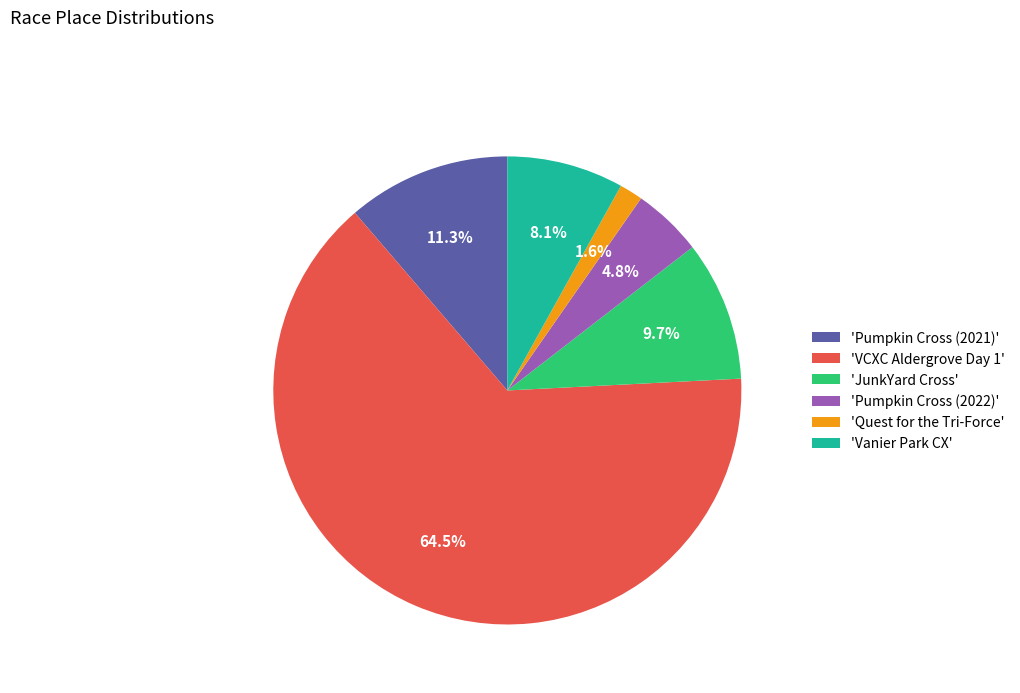

Rank the categories by value from highest to lowest.

'VCXC Aldergrove Day 1', 'Pumpkin Cross (2021)', 'JunkYard Cross', 'Vanier Park CX', 'Pumpkin Cross (2022)', 'Quest for the Tri-Force'